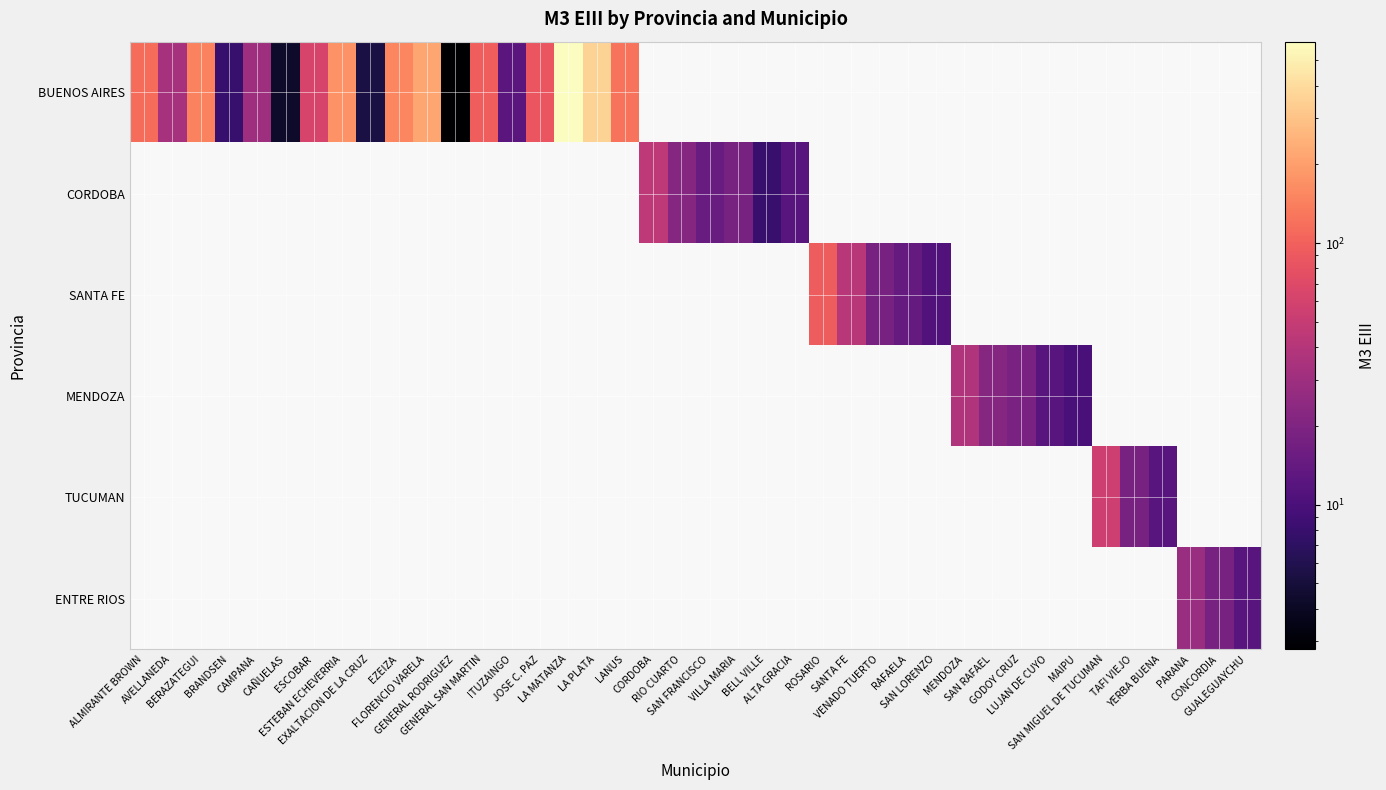

At which label is BUENOS AIRES closest to 295?

LA PLATA